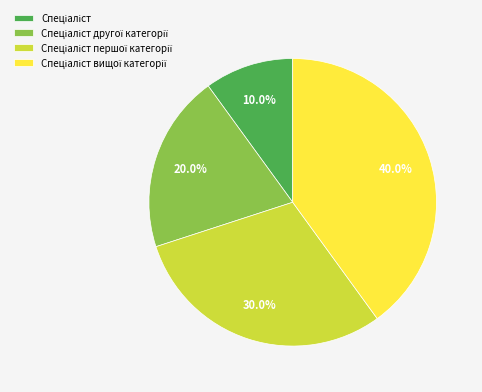

Is there a majority slice in this chart?

No